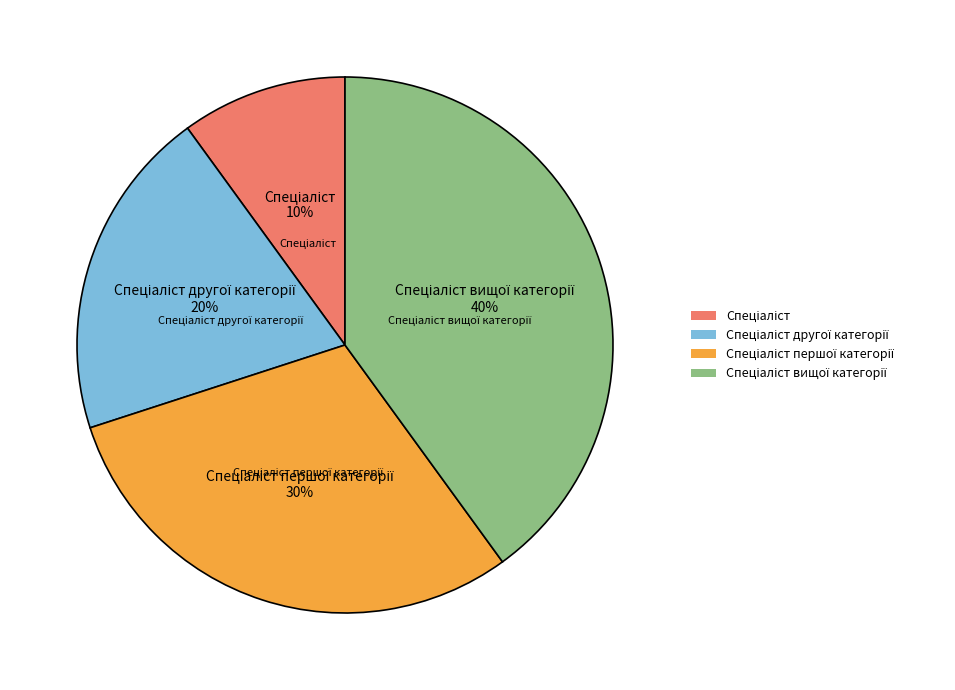

Is there a majority slice in this chart?

No